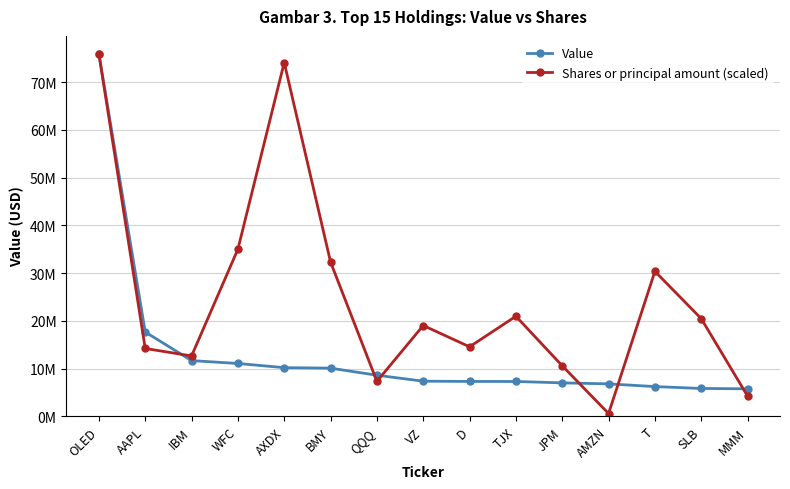

Rank the series by their average value, from highest to lowest.

Shares or principal amount (scaled), Value